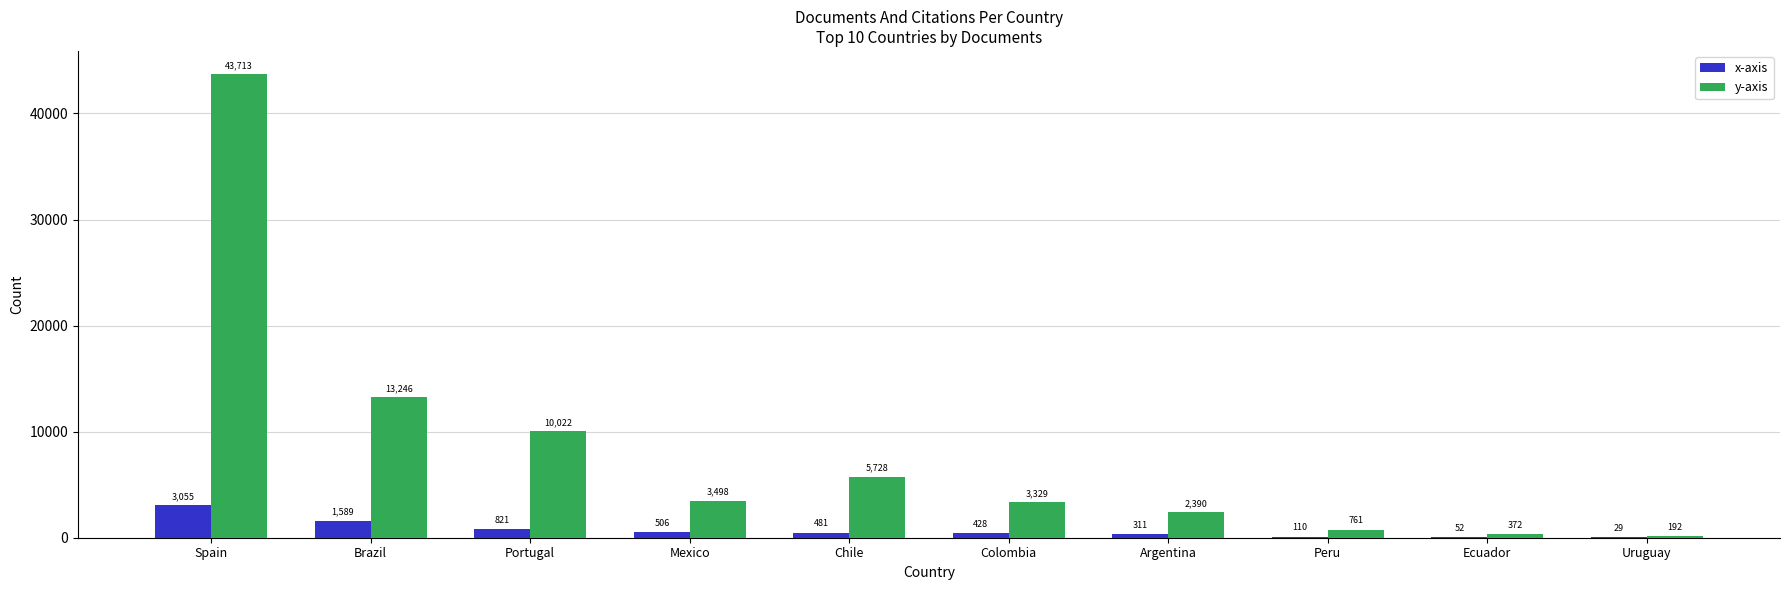

Reading left to right, transcribe all the data shown in this chart.

x-axis: 3055	1589	821	506	481	428	311	110	52	29
y-axis: 43713	13246	10022	3498	5728	3329	2390	761	372	192